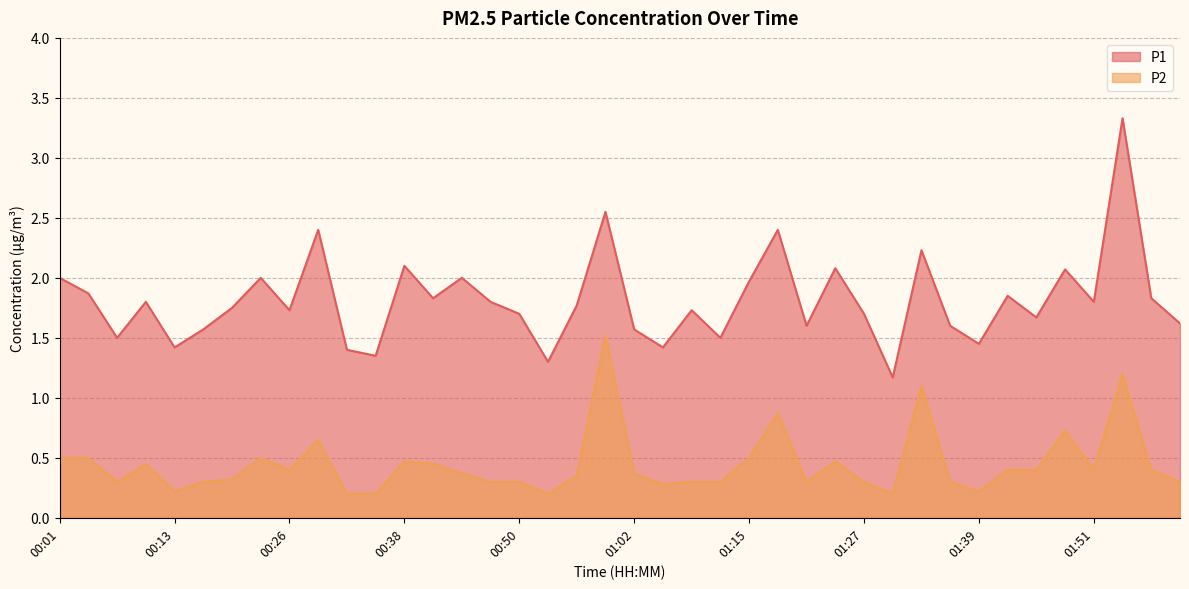

What position from the left is 00:07?

3